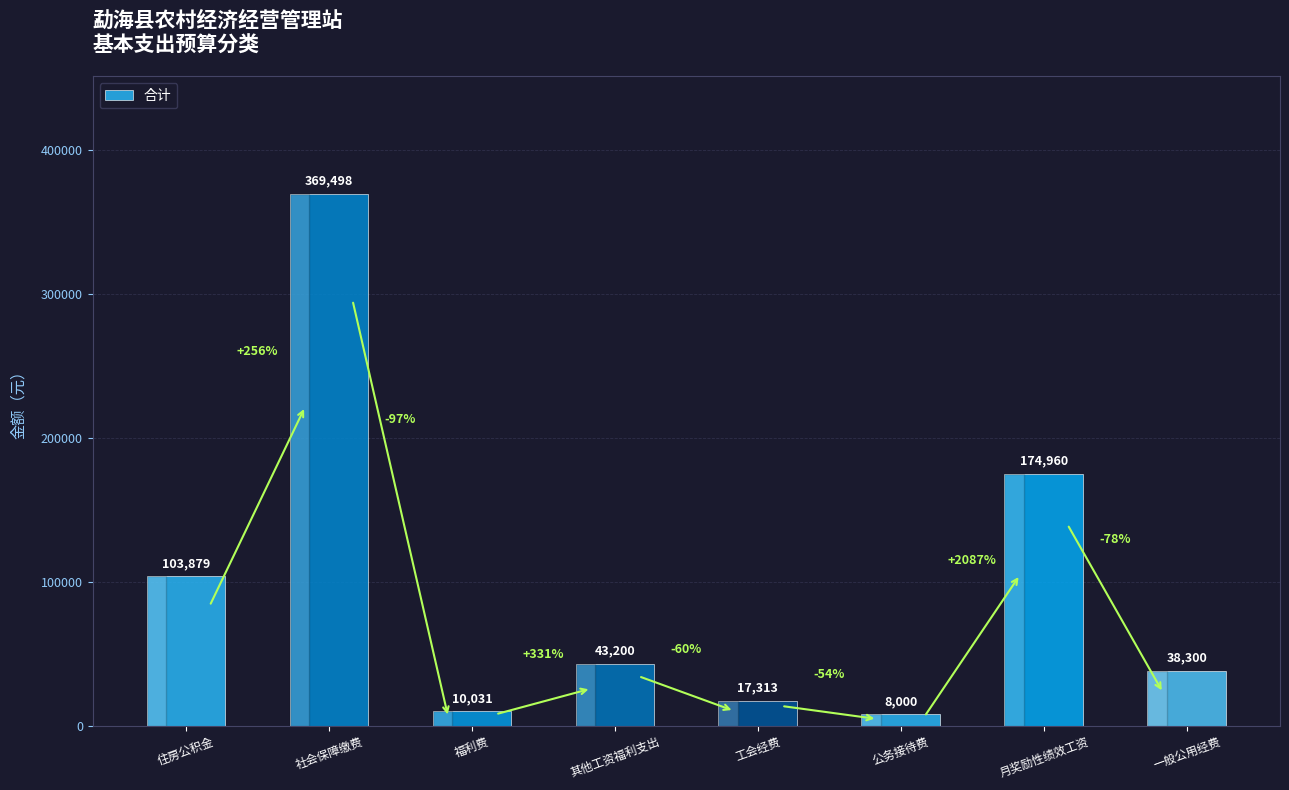

What is the greatest value displayed?

369498.2